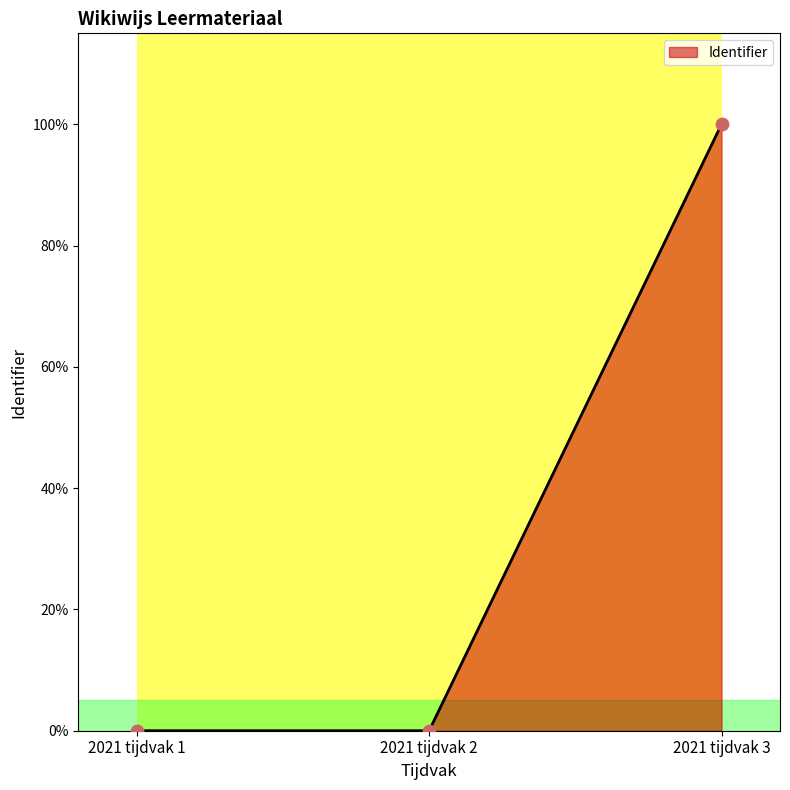

What is the change in value from 2021 tijdvak 1 to 2021 tijdvak 3?

+100.0